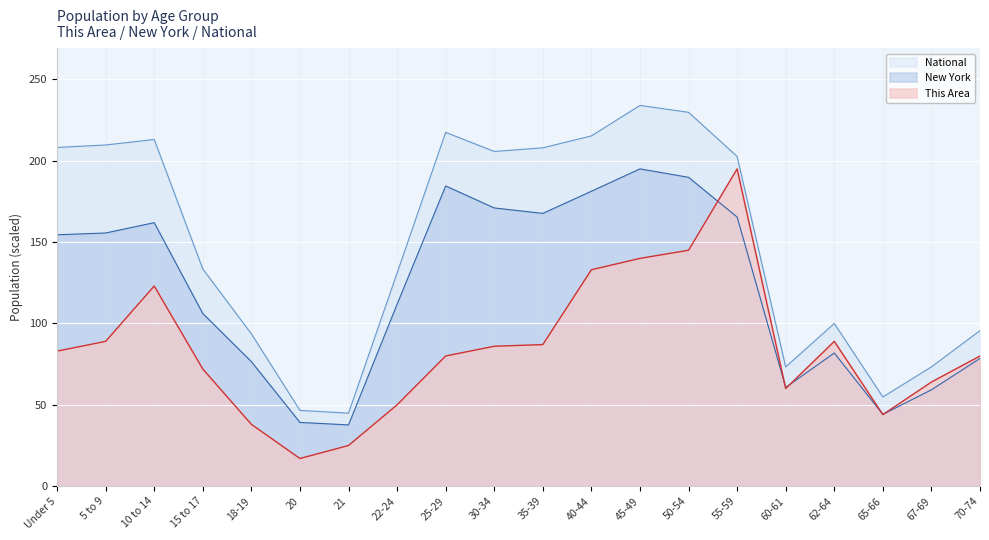

What is the difference between the highest and lowest values at 10 to 14?

90.1